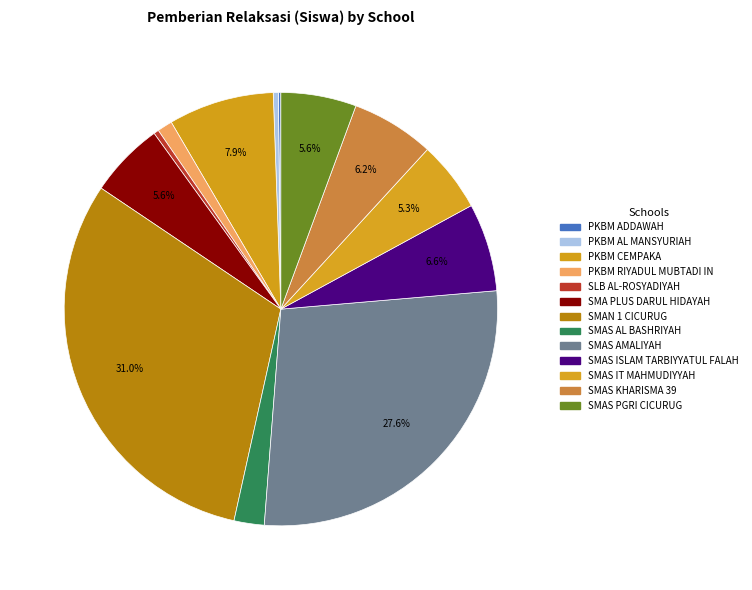

Which category has the smallest portion of the pie?

PKBM ADDAWAH